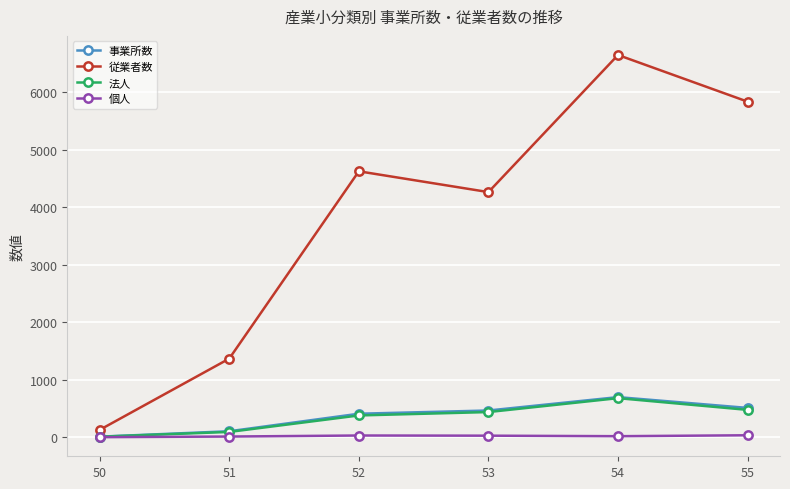

Count the number of categories in the chart.

6